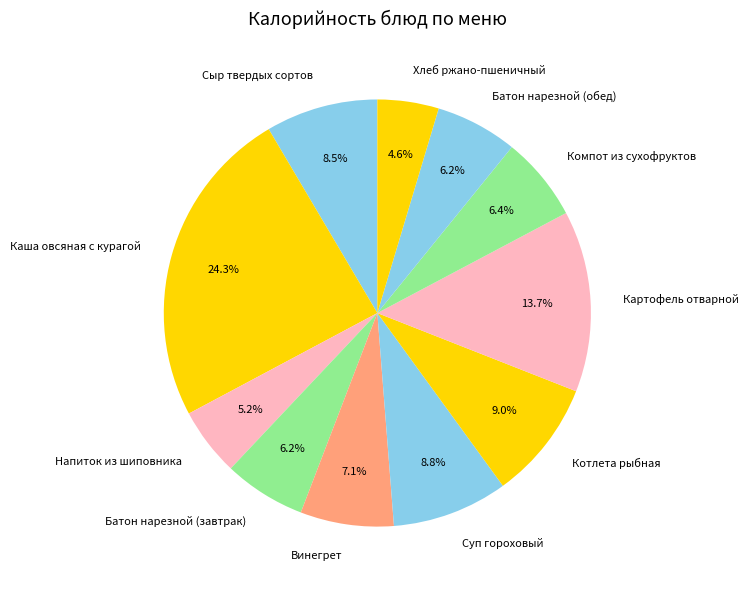

What percentage is the Суп гороховый slice, to the nearest percent?

9%